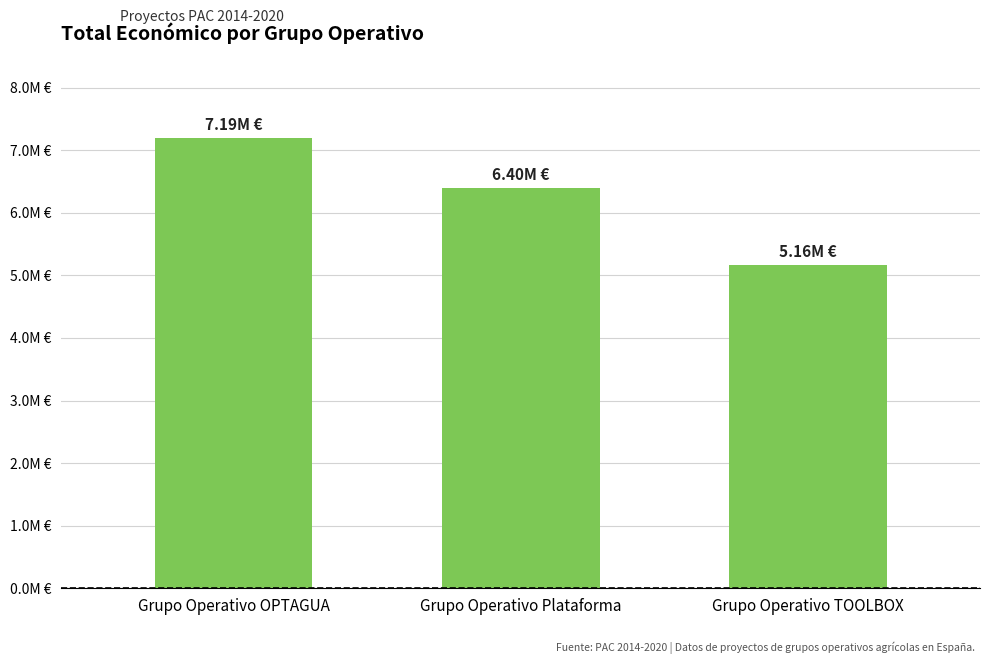

Reading left to right, extract all data points from this chart.

Grupo Operativo OPTAGUA=7187653	Grupo Operativo Plataforma=6401275	Grupo Operativo TOOLBOX=5163335